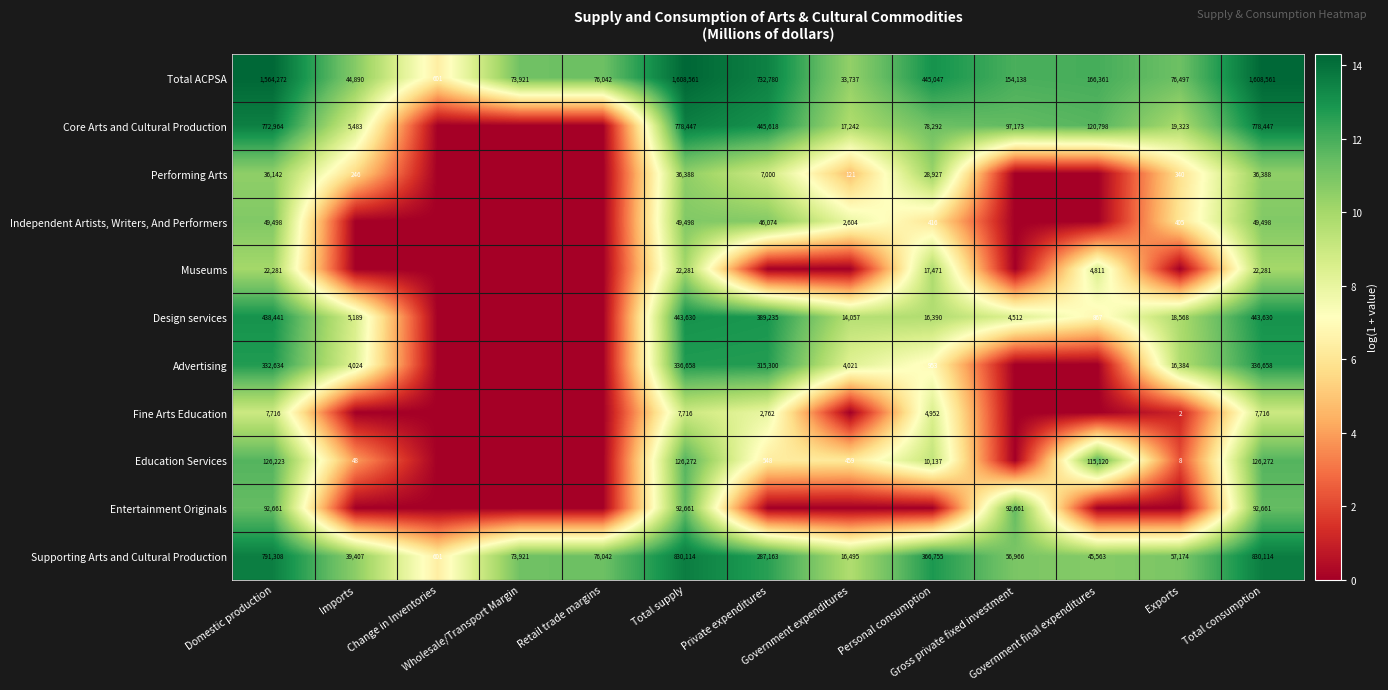

What is the minimum value for Supporting Arts and Cultural Production?

601